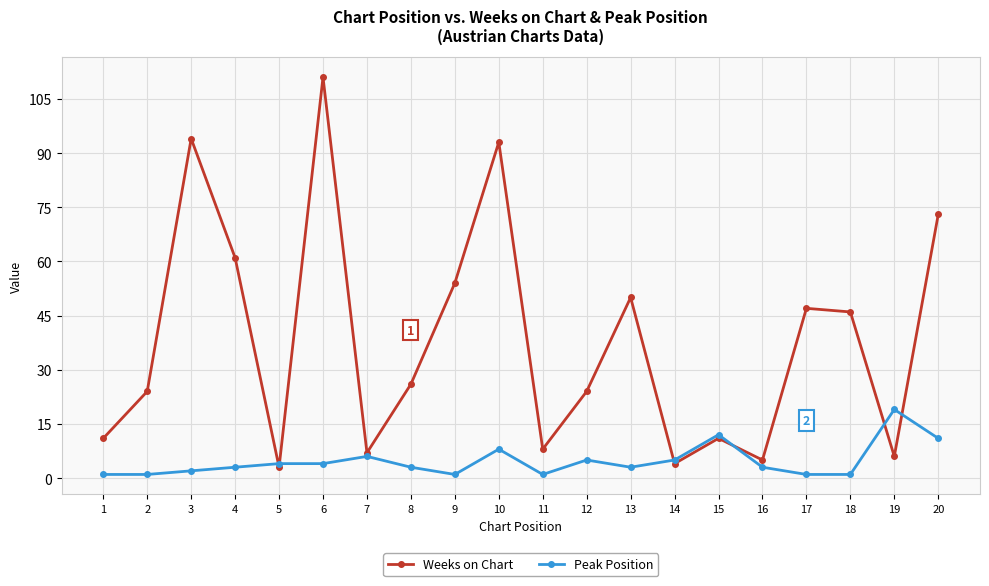

Which series changed the most between 8 and 20?

Weeks on Chart